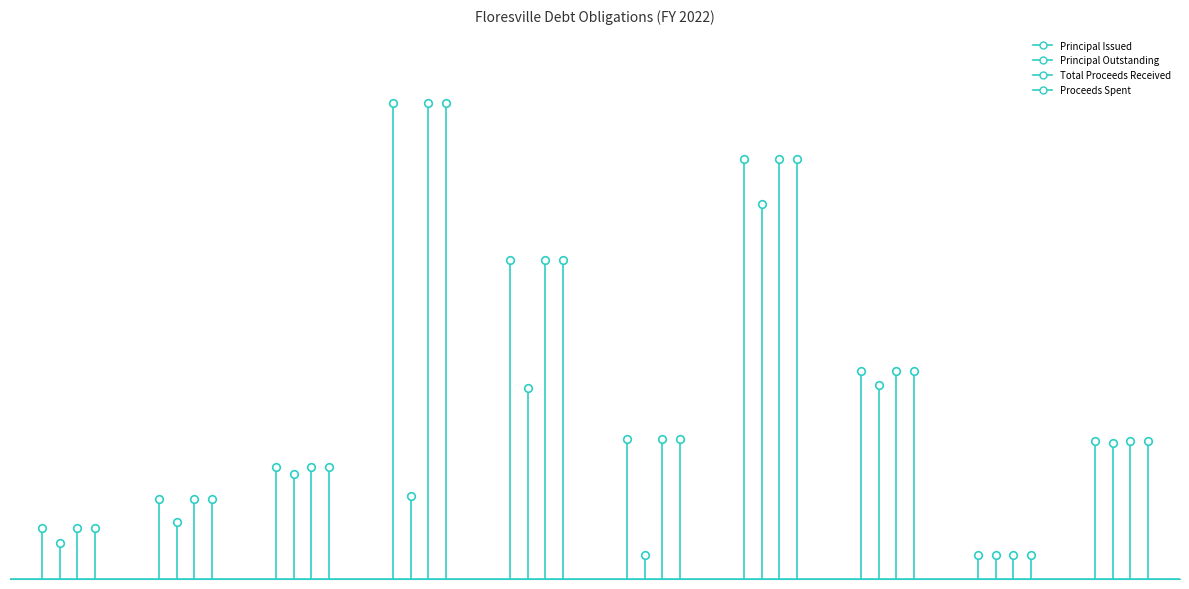

At how many categories does at least one series exceed 860840?

1